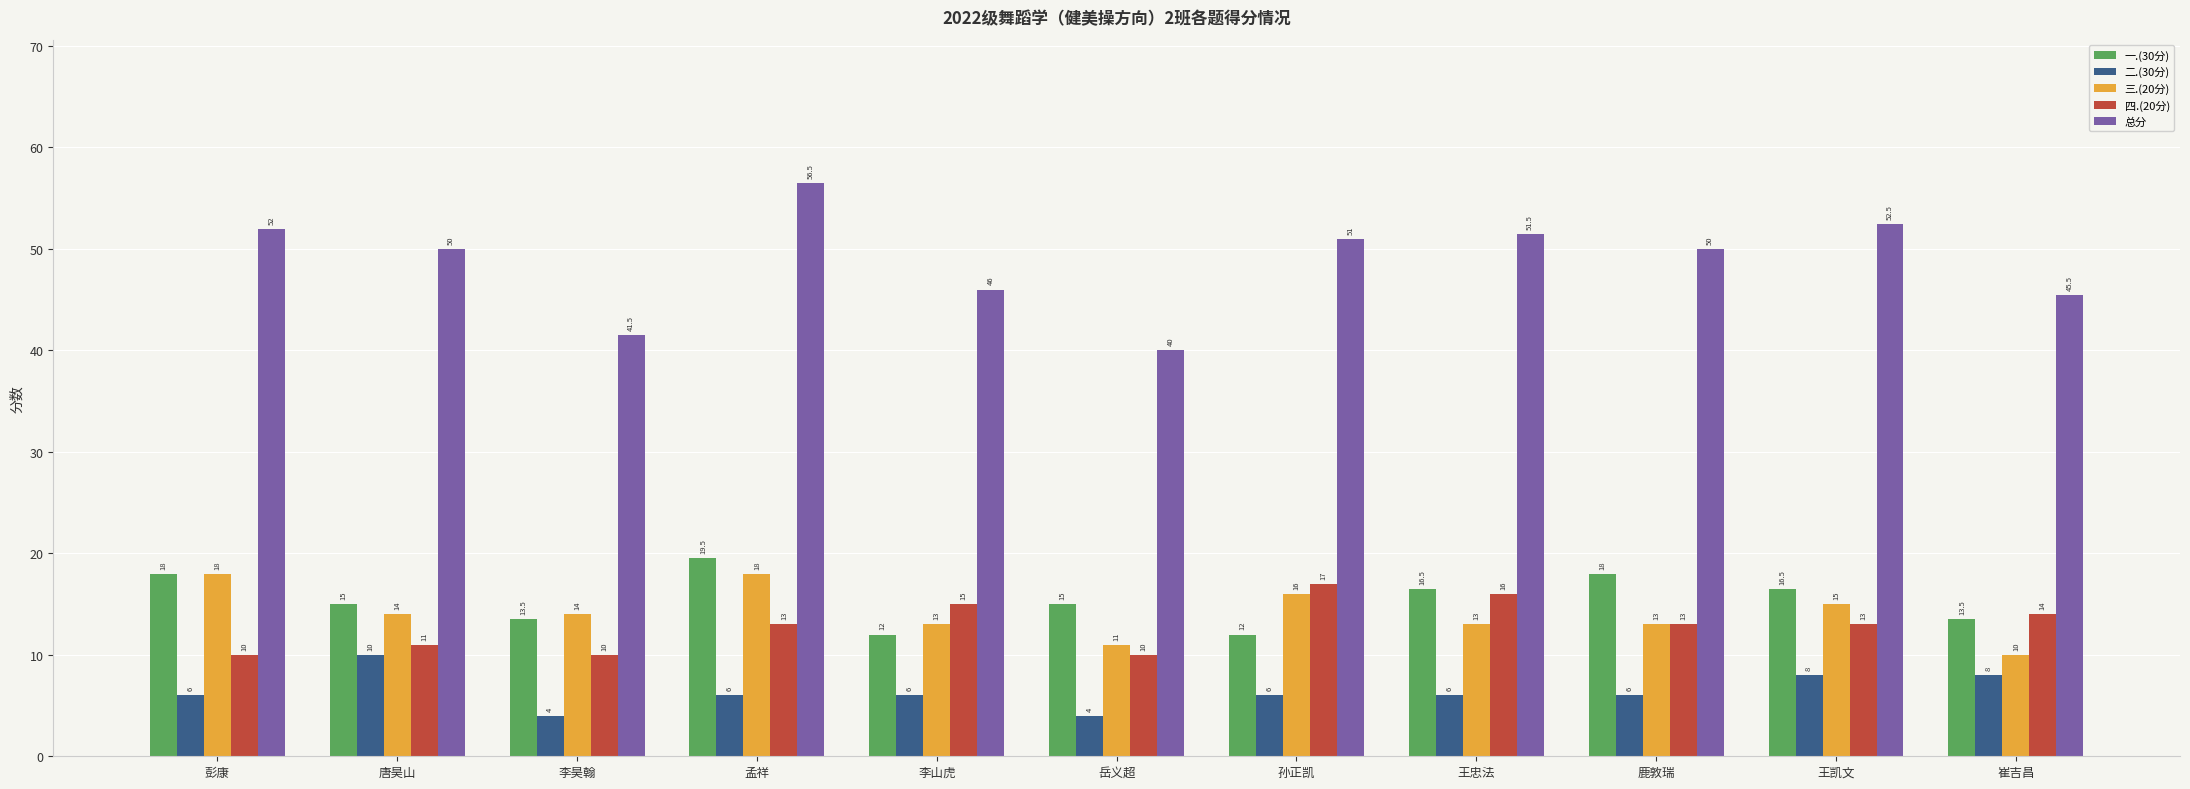

Between 孙正凯 and 王忠法, which series saw the biggest shift?

一.(30分)